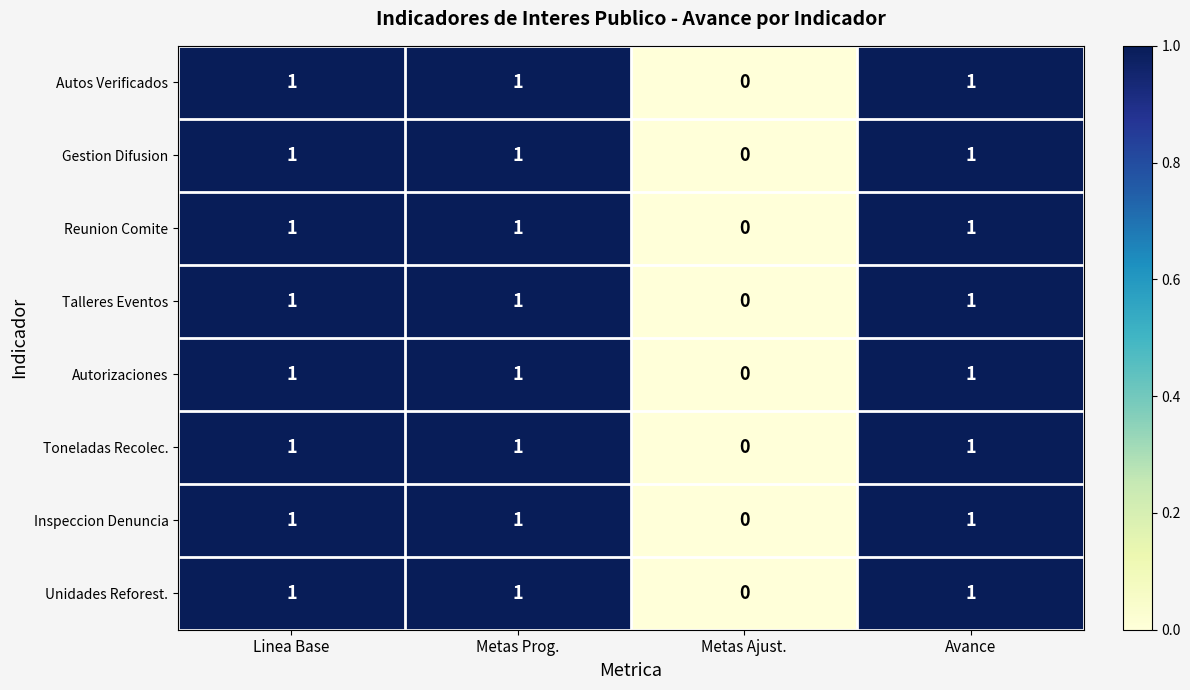

Which category has the lowest value across all series?

Metas Ajust.